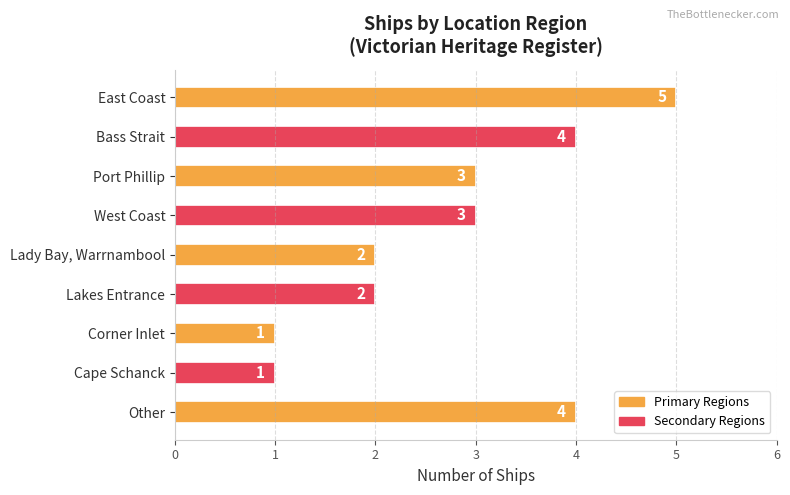

What is the smallest value displayed?

1